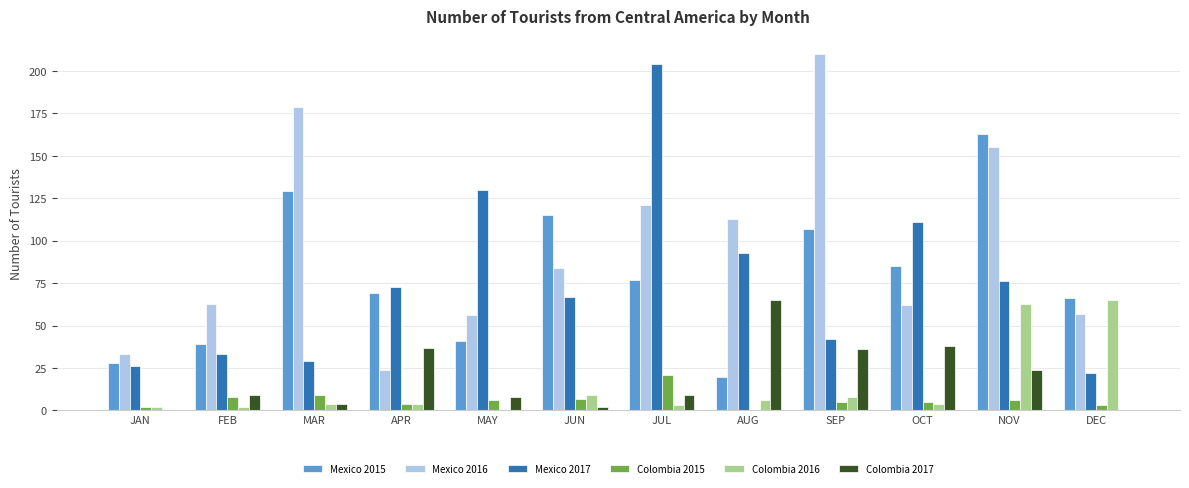

Reading left to right, extract all data points from this chart.

Mexico 2015: JAN=28	FEB=39	MAR=129	APR=69	MAY=41	JUN=115	JUL=77	AUG=20	SEP=107	OCT=85	NOV=163	DEC=66
Mexico 2016: JAN=33	FEB=63	MAR=179	APR=24	MAY=56	JUN=84	JUL=121	AUG=113	SEP=210	OCT=62	NOV=155	DEC=57
Mexico 2017: JAN=26	FEB=33	MAR=29	APR=73	MAY=130	JUN=67	JUL=204	AUG=93	SEP=42	OCT=111	NOV=76	DEC=22
Colombia 2015: JAN=2	FEB=8	MAR=9	APR=4	MAY=6	JUN=7	JUL=21	AUG=0	SEP=5	OCT=5	NOV=6	DEC=3
Colombia 2016: JAN=2	FEB=2	MAR=4	APR=4	MAY=0	JUN=9	JUL=3	AUG=6	SEP=8	OCT=4	NOV=63	DEC=65
Colombia 2017: JAN=0	FEB=9	MAR=4	APR=37	MAY=8	JUN=2	JUL=9	AUG=65	SEP=36	OCT=38	NOV=24	DEC=0